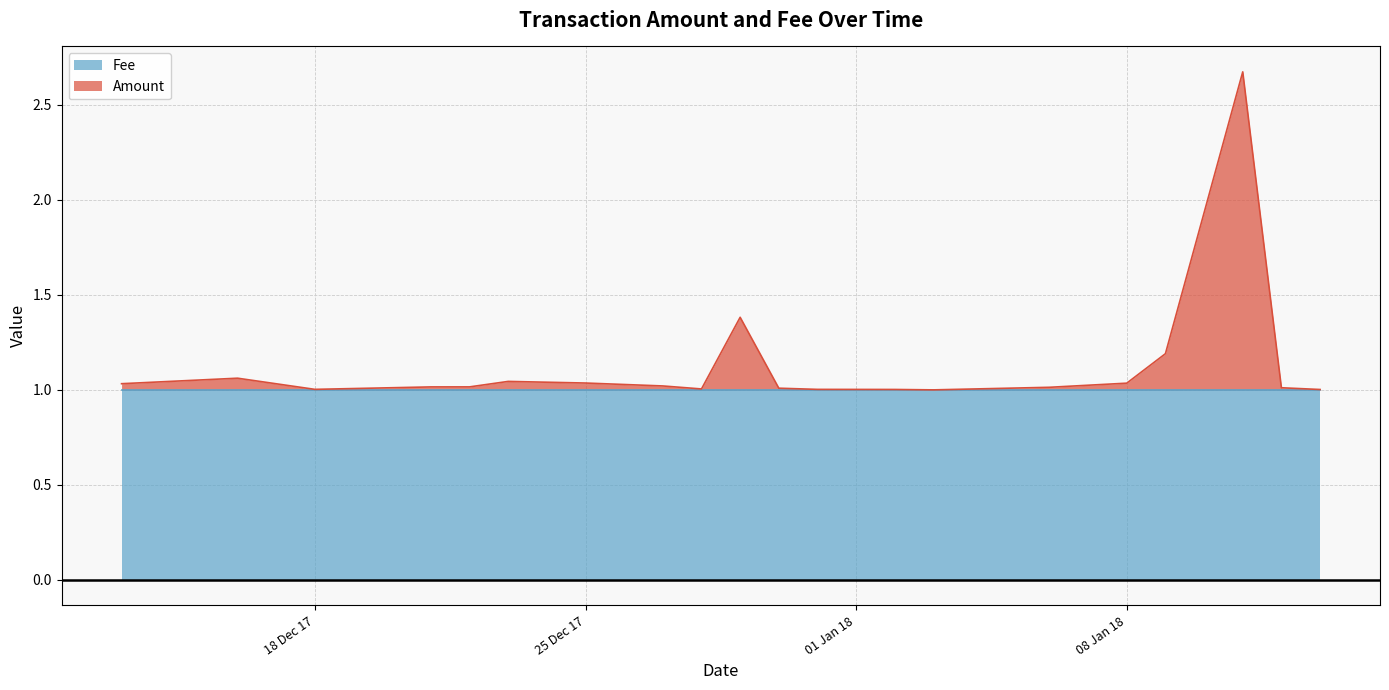

What is the minimum value for Fee?

1.0